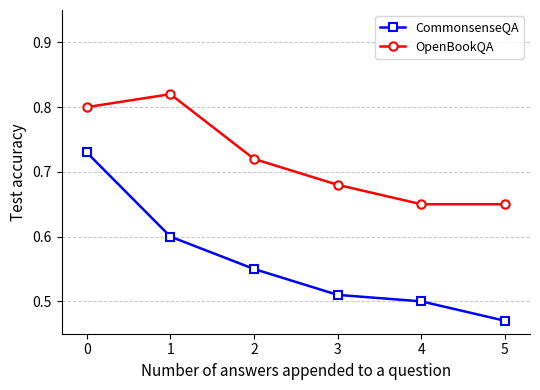

Is the value of CommonsenseQA at 1 greater than the value of OpenBookQA at 4?

No